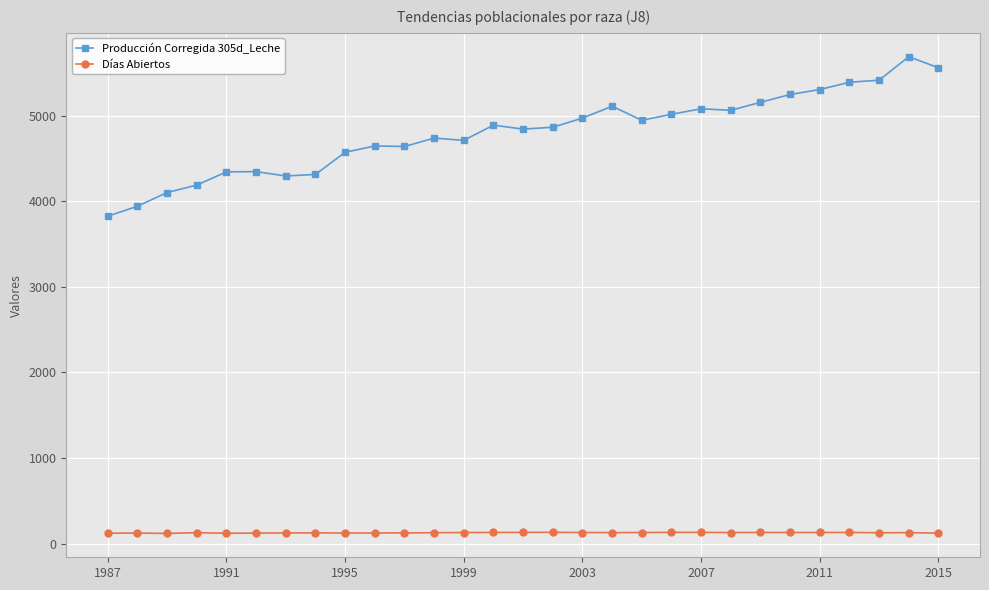

Which series has the largest total across all categories?

Producción Corregida 305d_Leche